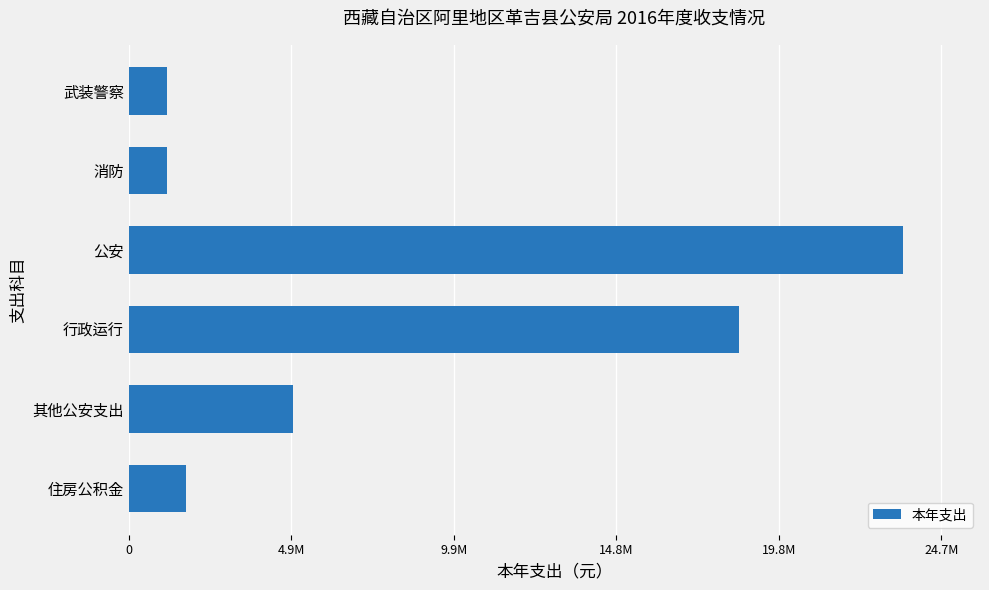

What is the average value?

8518826.1